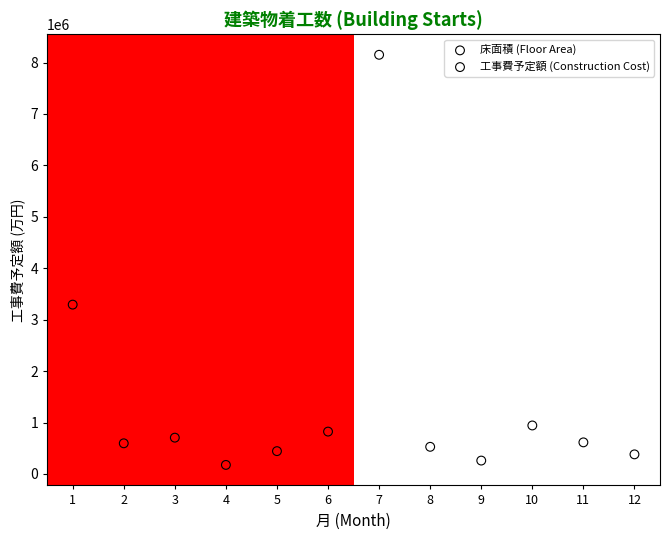

Which series contains the highest Y value?

工事費予定額 (Construction Cost)